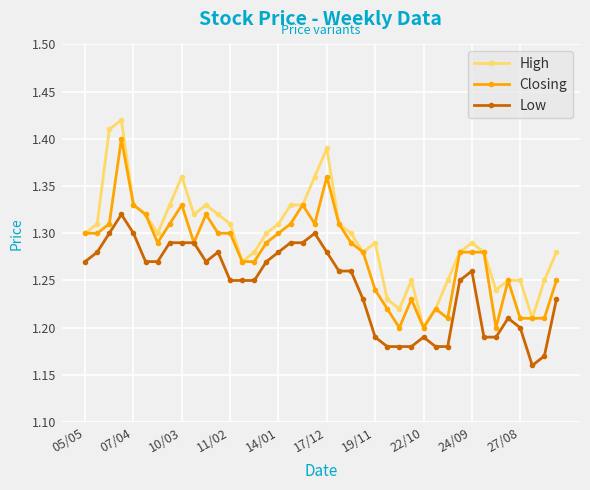

At how many categories does at least one series exceed 1?

40